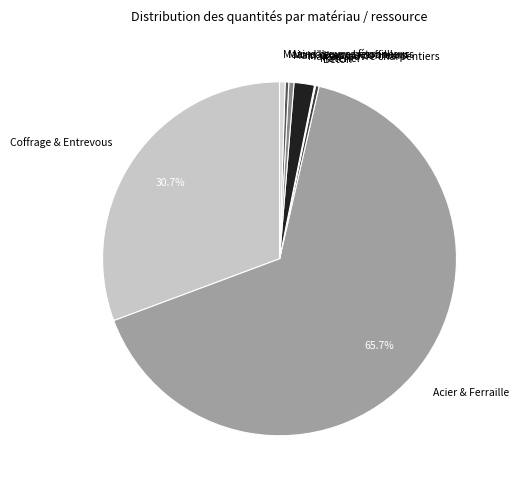

Which has a higher value, Main-d’œuvre charpentiers or Main-d’œuvre coffreurs?

Main-d’œuvre charpentiers